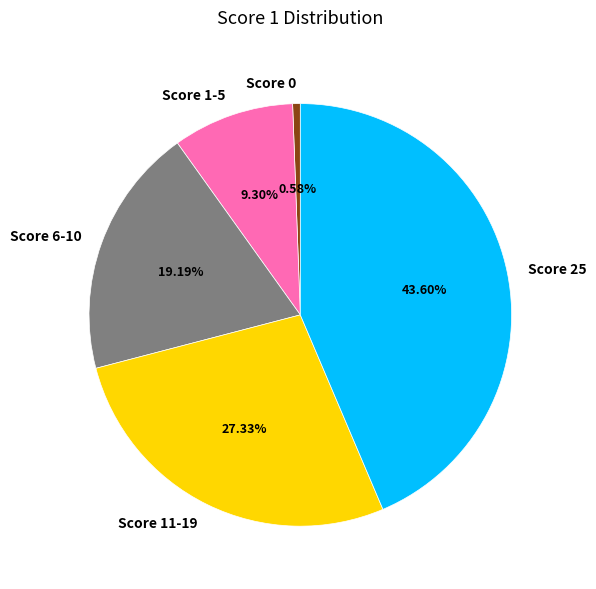

Does Score 6-10 account for over 50% of the chart?

No